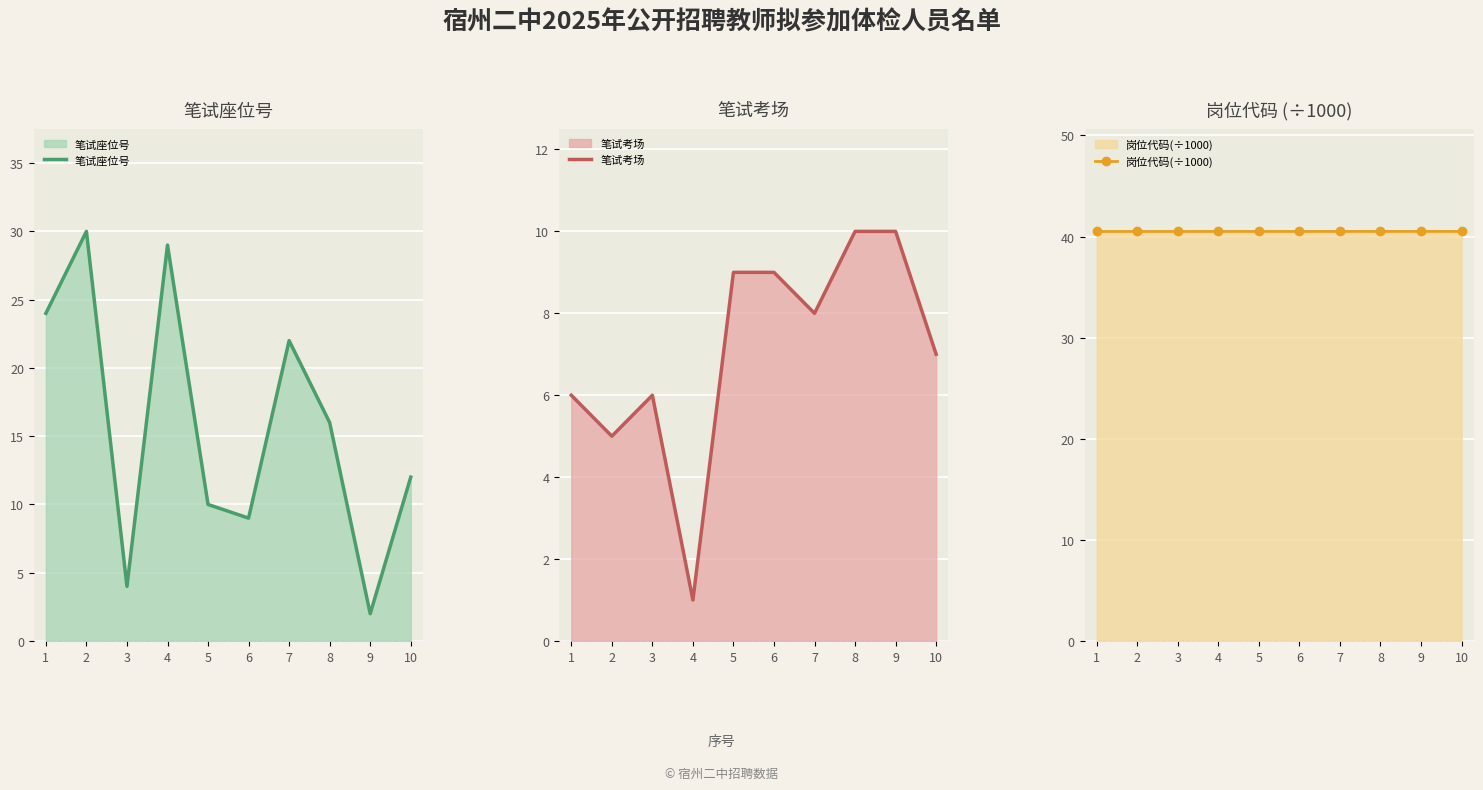

Count the 笔试考场 values in the range 6 to 9.

6